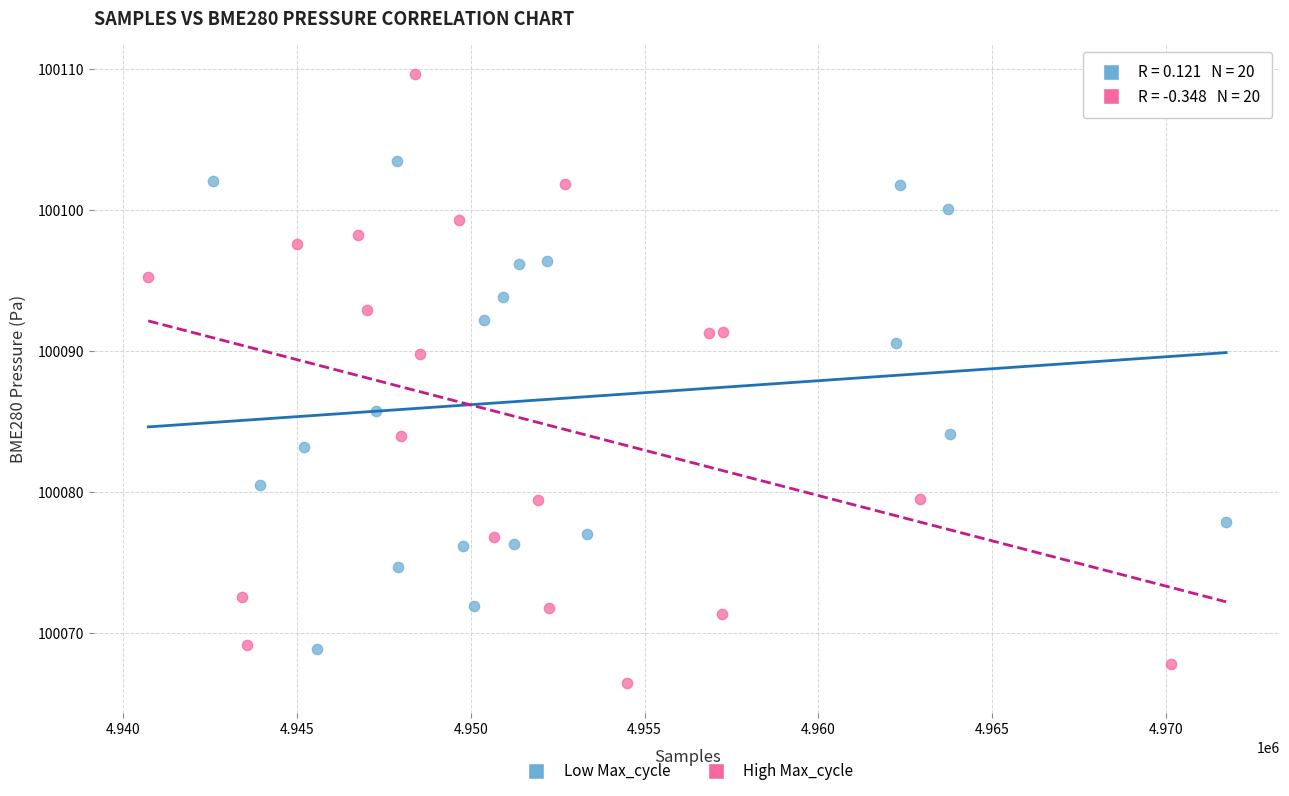

Which series contains the highest Y value?

High Max_cycle